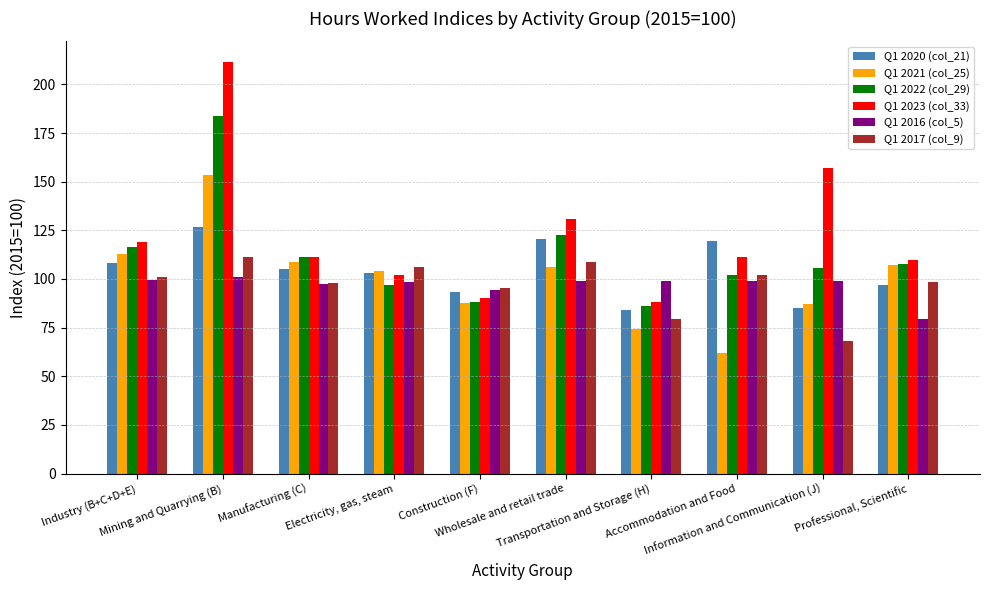

True or false: Q1 2020 (col_21) has a value of 103.1 at Electricity, gas, steam.

True